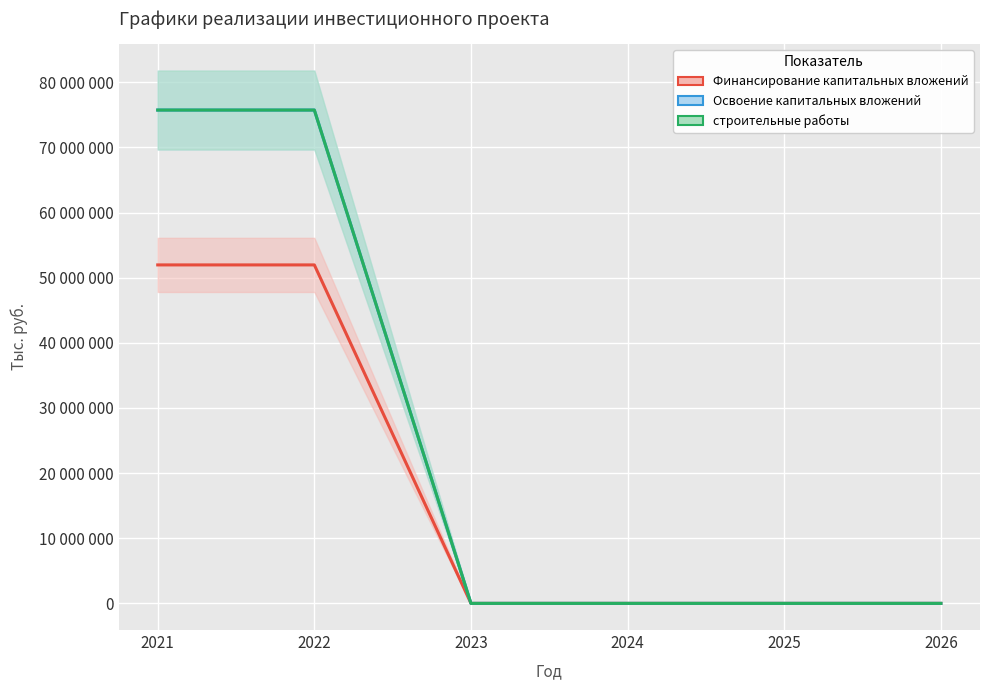

What is the value of the Освоение капитальных вложений point at the 2nd from the left?

75737247